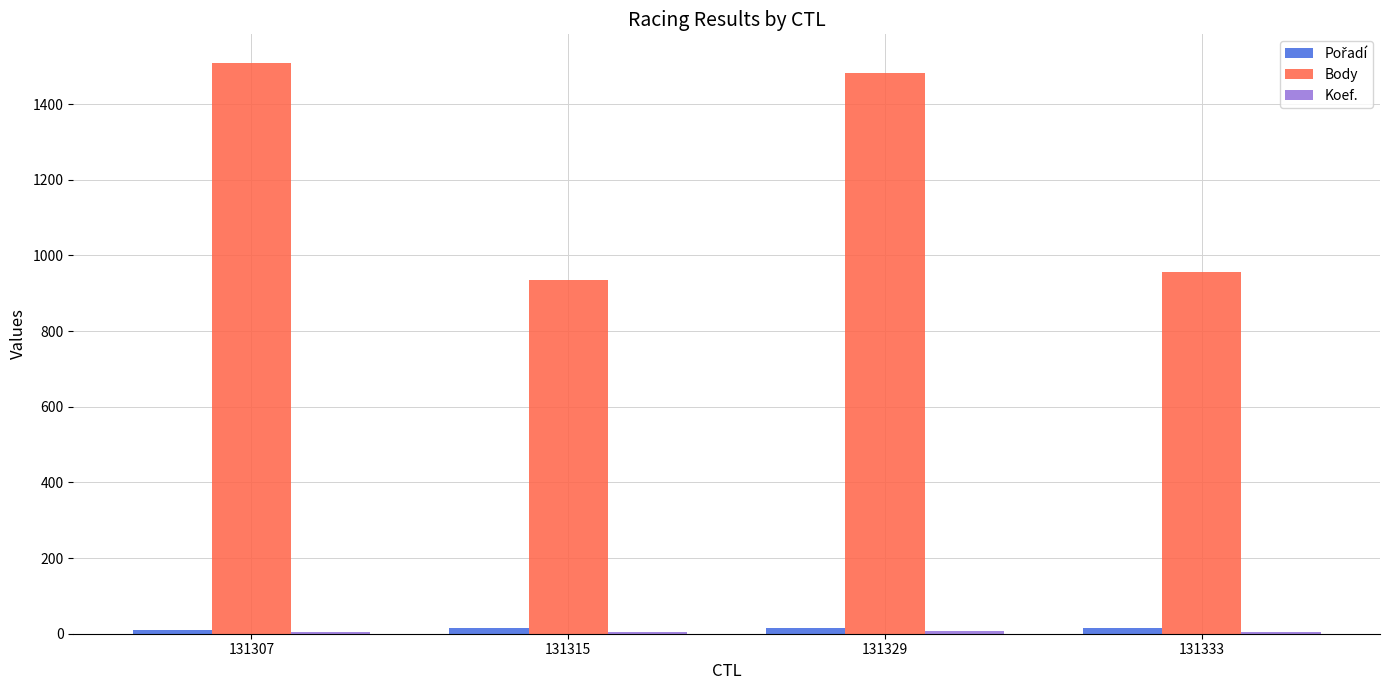

What is the spread (max minus min) of values at 131315?

931